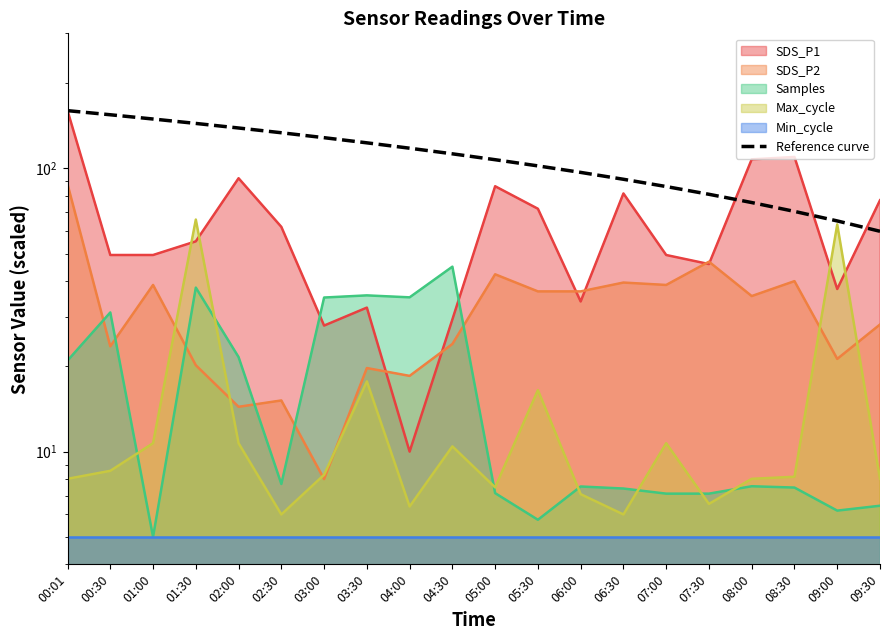

Reading left to right, what are all the values shown in this chart?

160.0	154.7	149.5	144.2	138.9	133.7	128.4	123.2	117.9	112.6	107.4	102.1	96.8	91.6	86.3	81.1	75.8	70.5	65.3	60.0